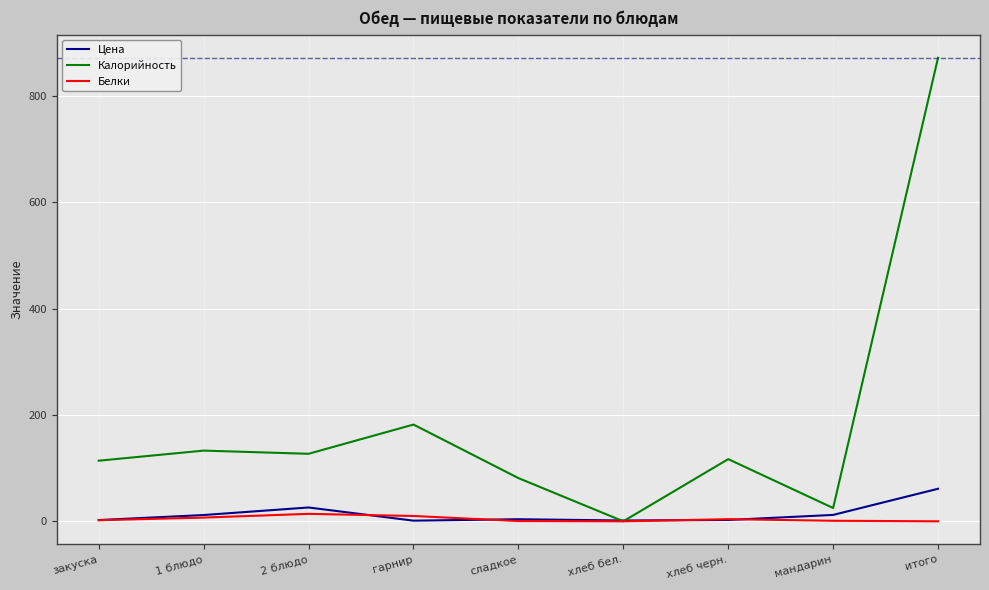

Is it true that Калорийность equals 543.5 at хлеб бел.?

False